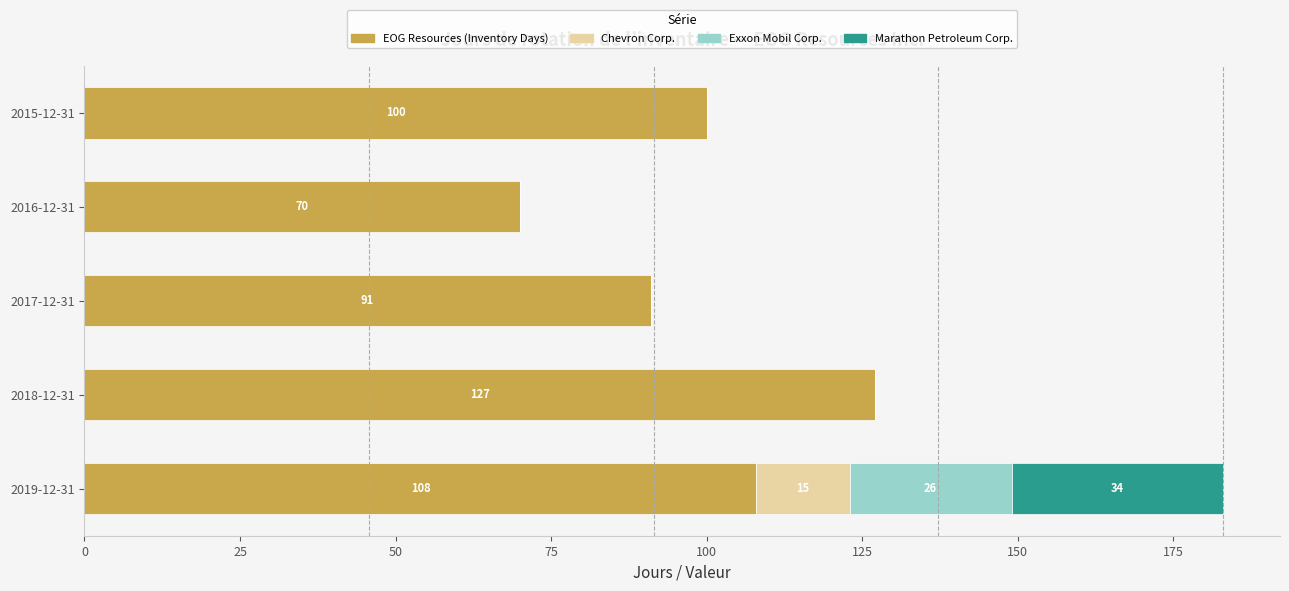

At which category is the sum across all series the highest?

2019-12-31